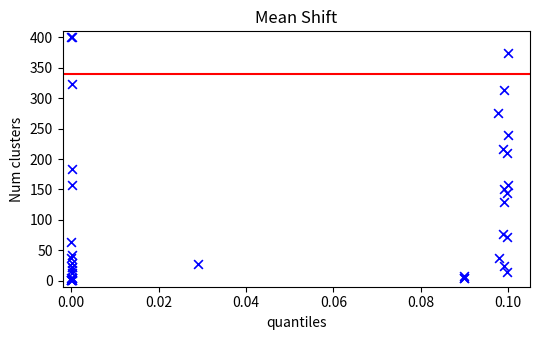

What Y value in the scatter plot is closest to 200?

210.4